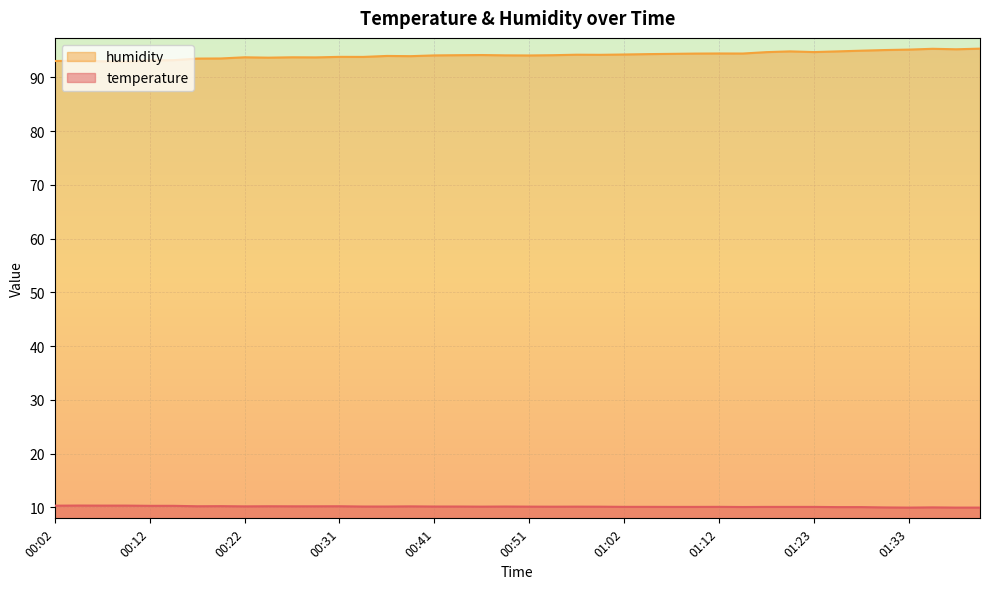

What is the maximum value shown in the chart?

95.4